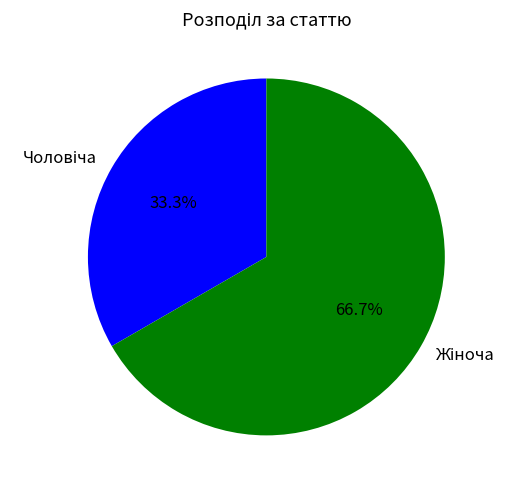

Count the number of slices in the pie.

2